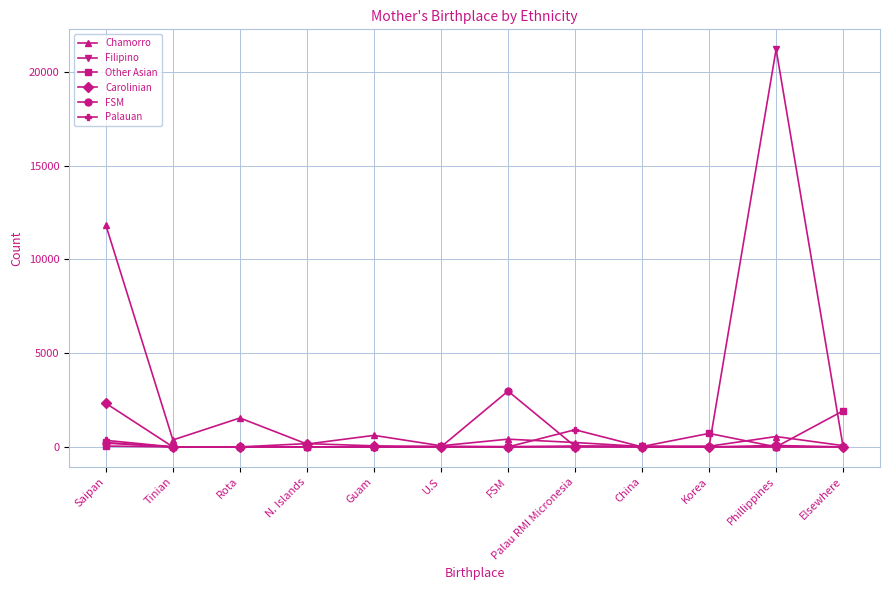

What is the spread (max minus min) of values at Korea?

719